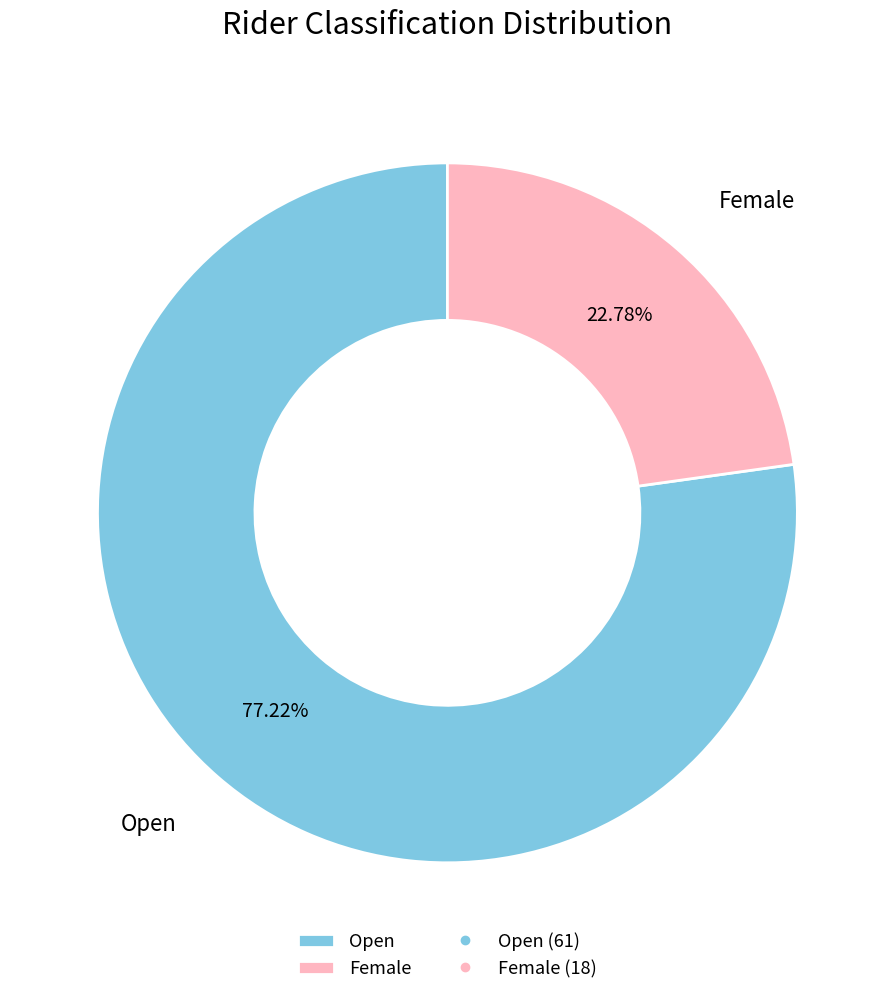

What percentage is NOT represented by Open?

22.8%